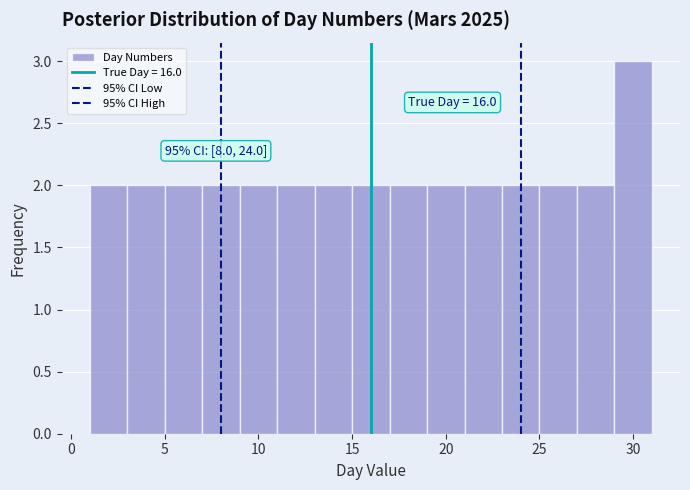

Over which range of the x-axis is the bar tallest?

29 to 31